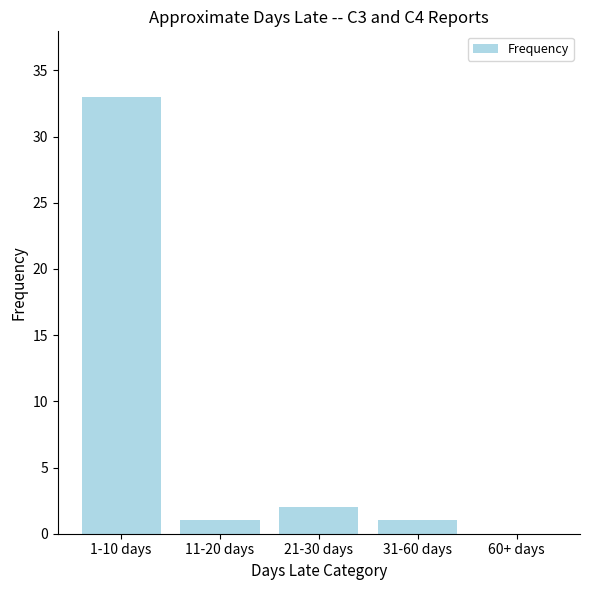

The chart shows a value of 0 at 60+ days. True or false?

True